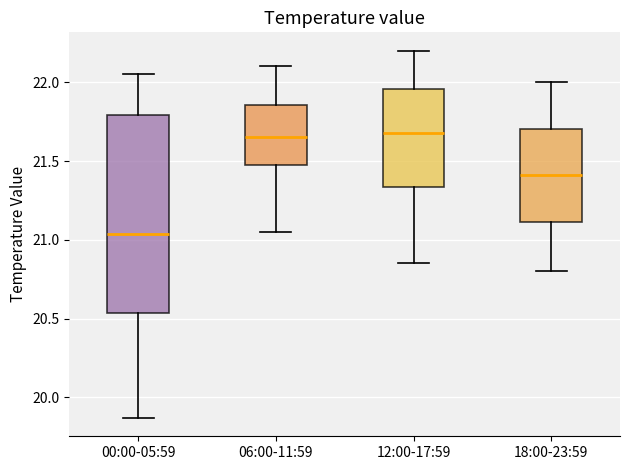

Which box is the tallest, from its lower edge to its upper edge?

00:00-05:59